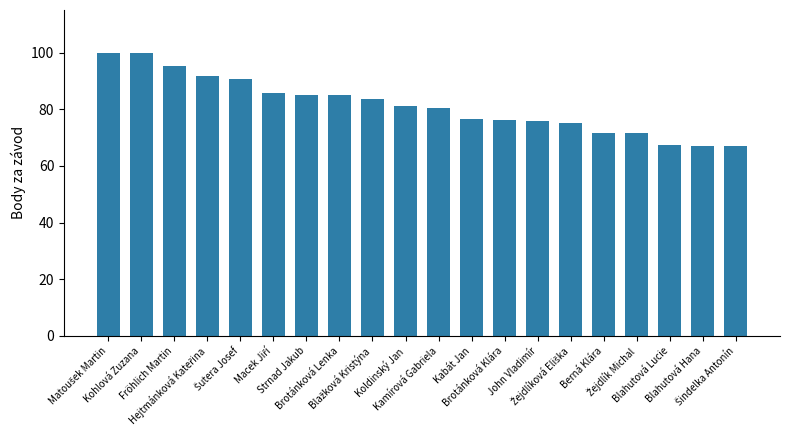

What is the value of the 17th bar from the left?

71.7